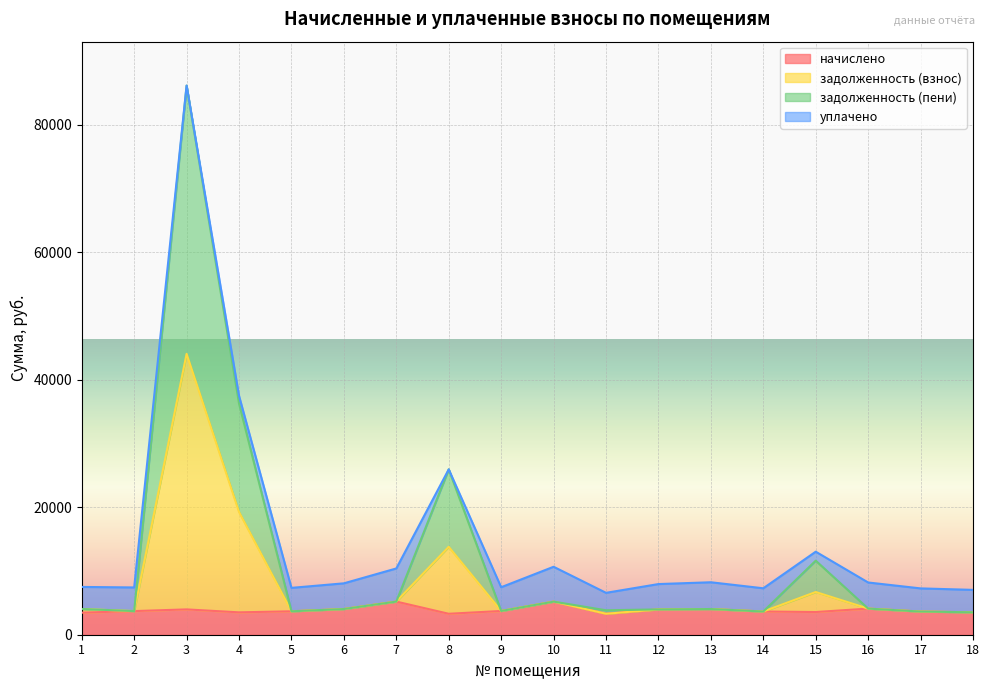

At which category is the sum across all series the highest?

3